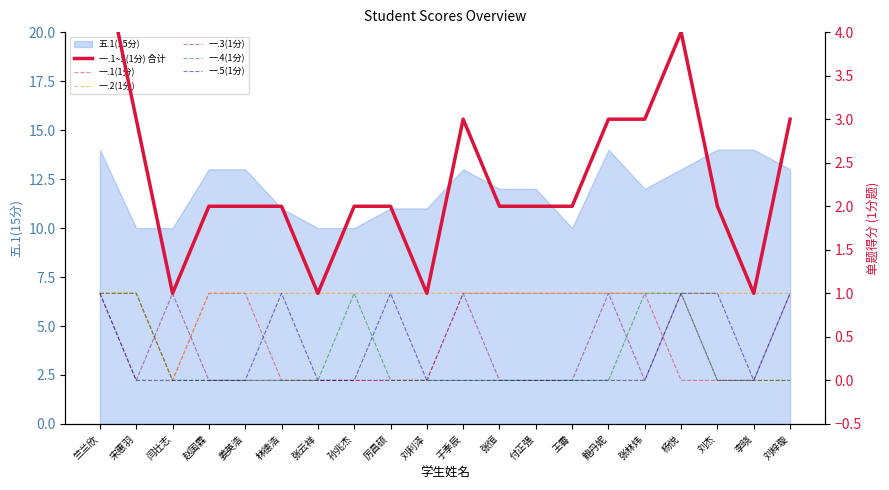

Rank the categories by 一.1(1分) value from lowest to highest.

闫壮志, 林德浩, 张云祥, 孙兆杰, 厉昌硕, 刘利泽, 杨悦, 刘杰, 李晓, 刘梓璇, 竺兰欣, 宋惠羽, 赵国霖, 姜英浩, 于季辰, 张恒, 付正强, 王霄, 鲍丹妮, 张林炜